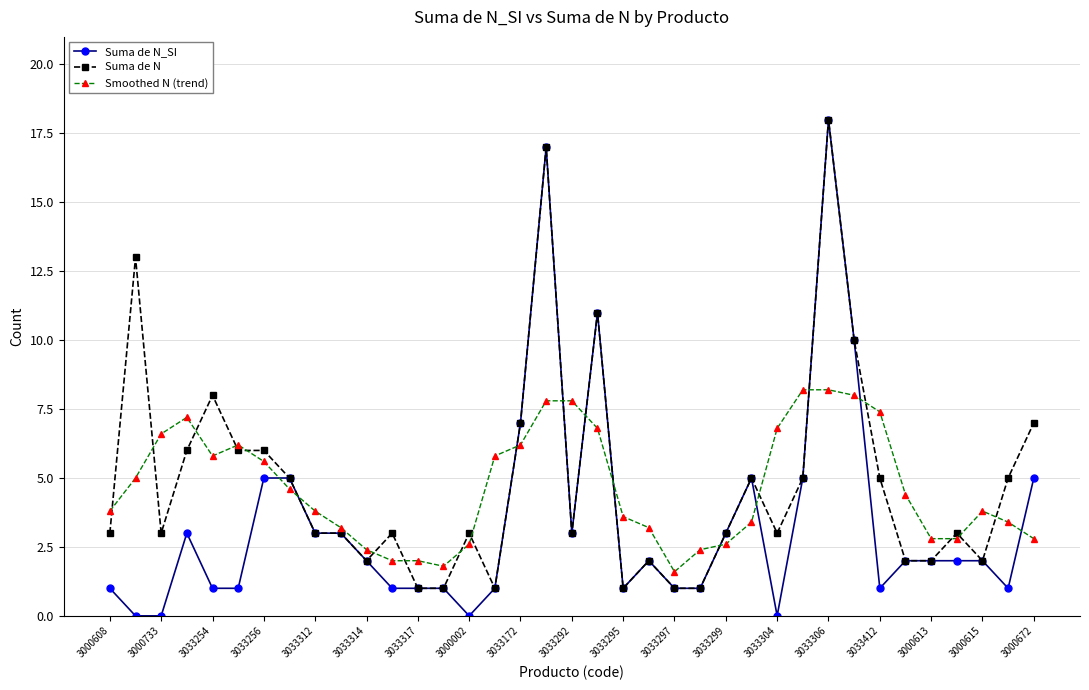

What is the maximum value for Smoothed N (trend)?

8.2